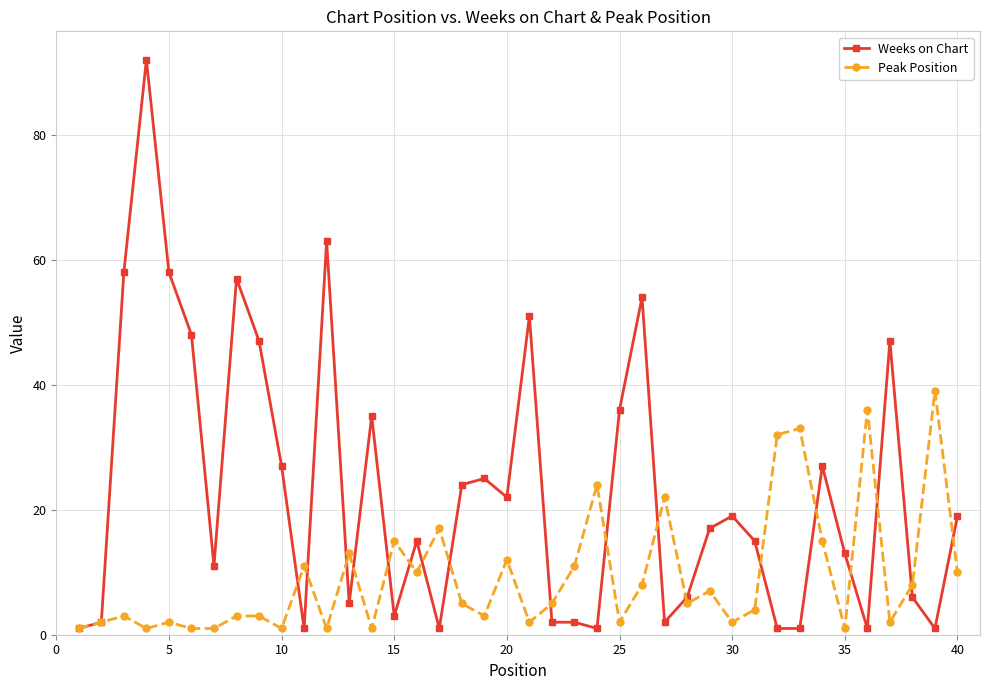

Which series has the largest range (max minus min)?

Weeks on Chart